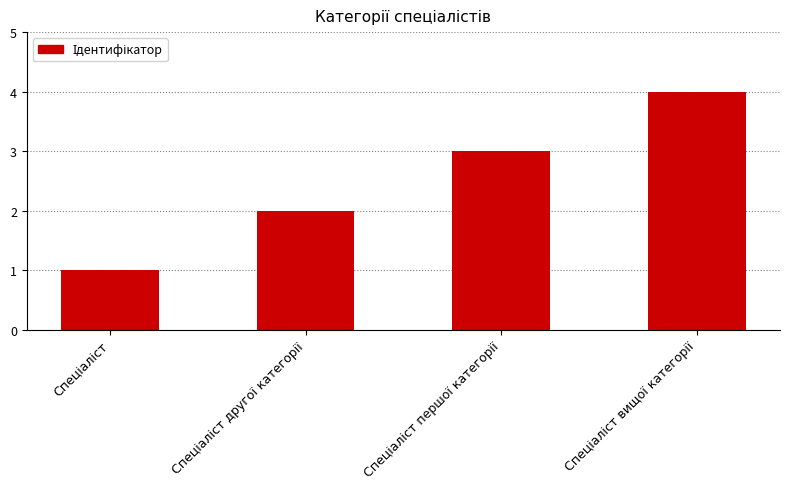

What is the difference between the maximum and minimum values?

3